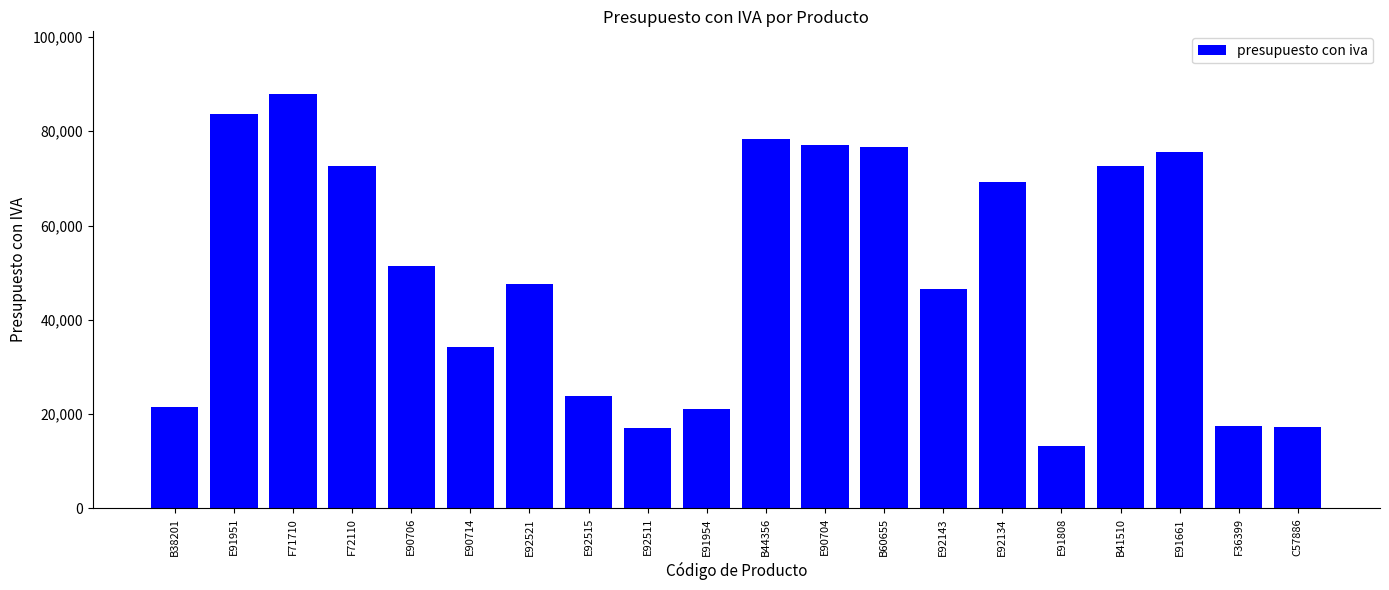

What is the smallest value displayed?

13310.0